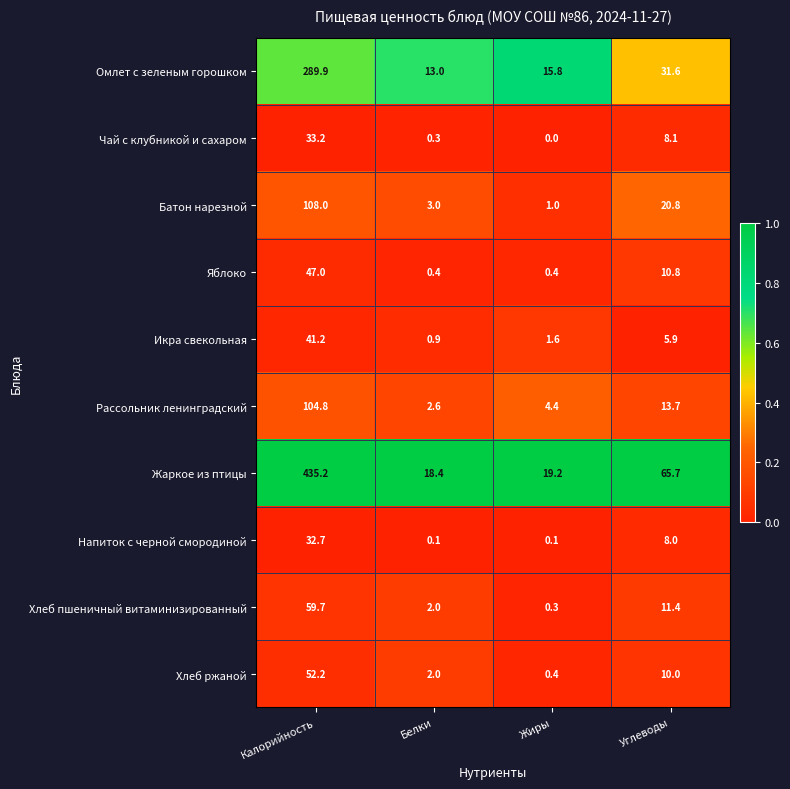

Which series changed the most between Калорийность and Белки?

Жаркое из птицы